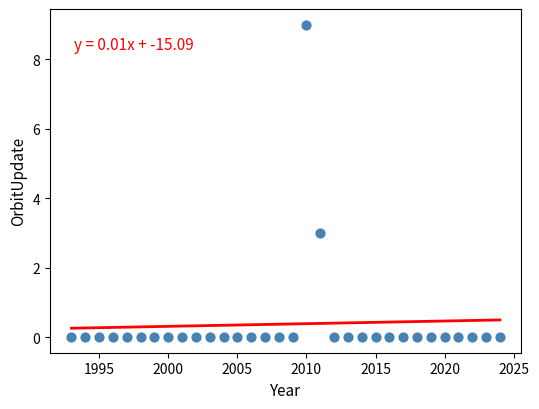

What is the range of Y values (max minus min)?

9